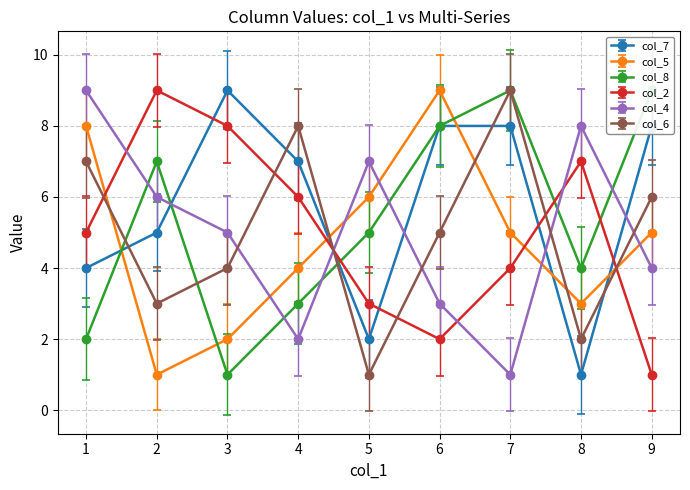

Is the value of col_8 at 9 greater than the value of col_7 at 7?

Yes